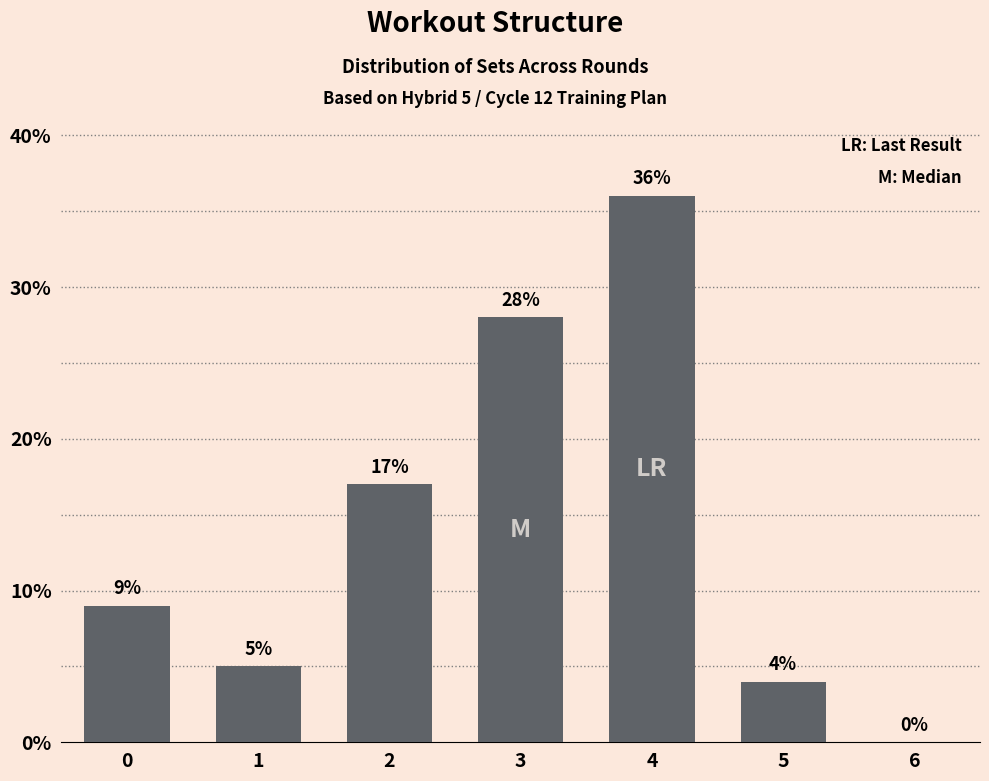

Is it true that the value at 1 is 2?

False